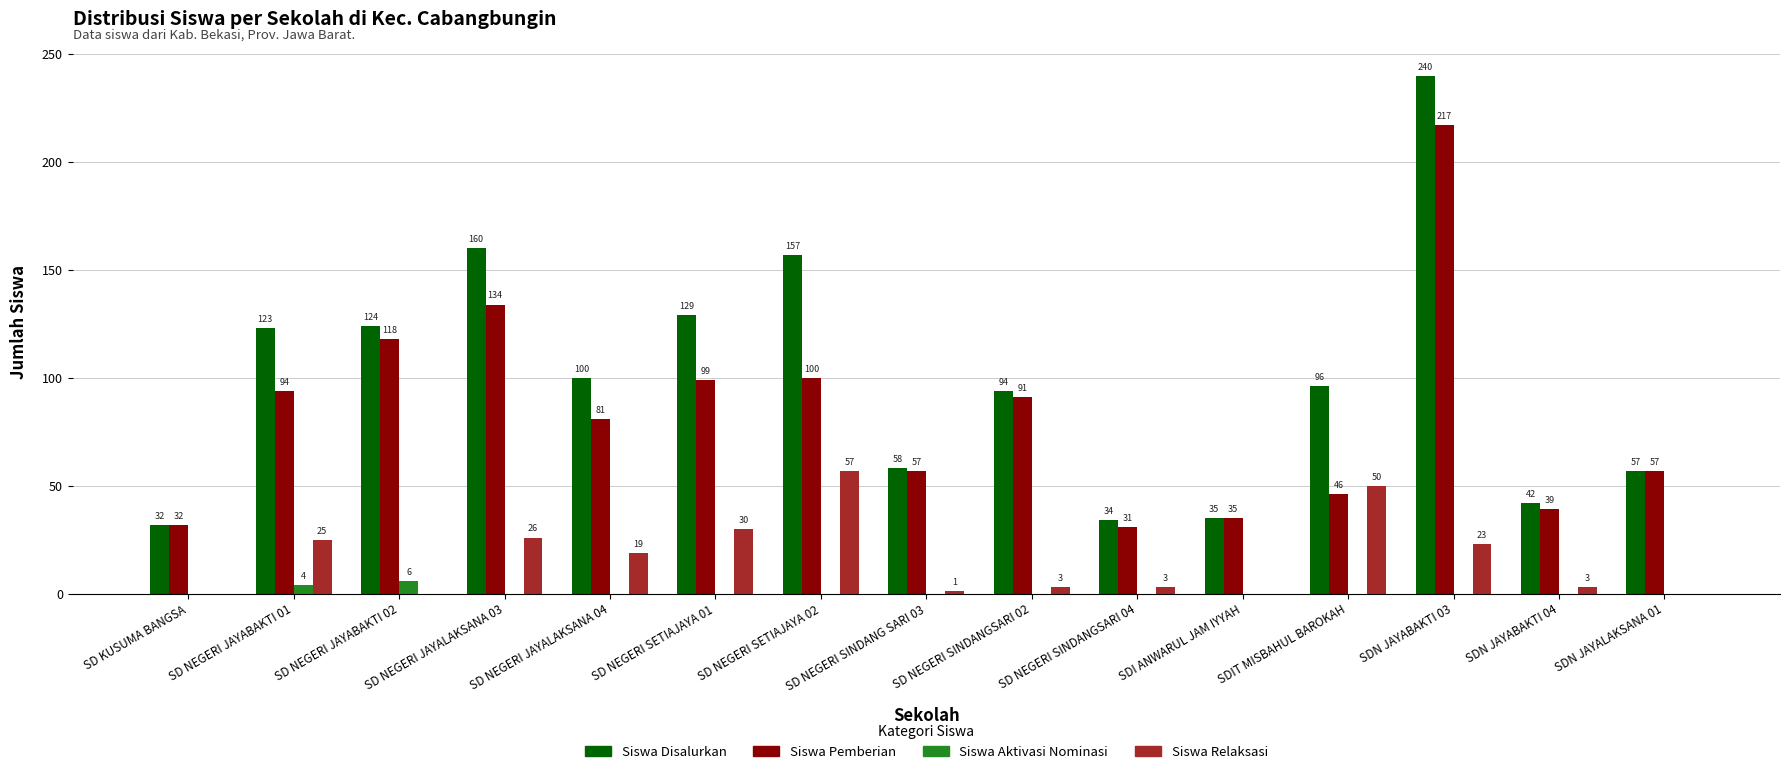

At which category is the sum across all series the highest?

SDN JAYABAKTI 03